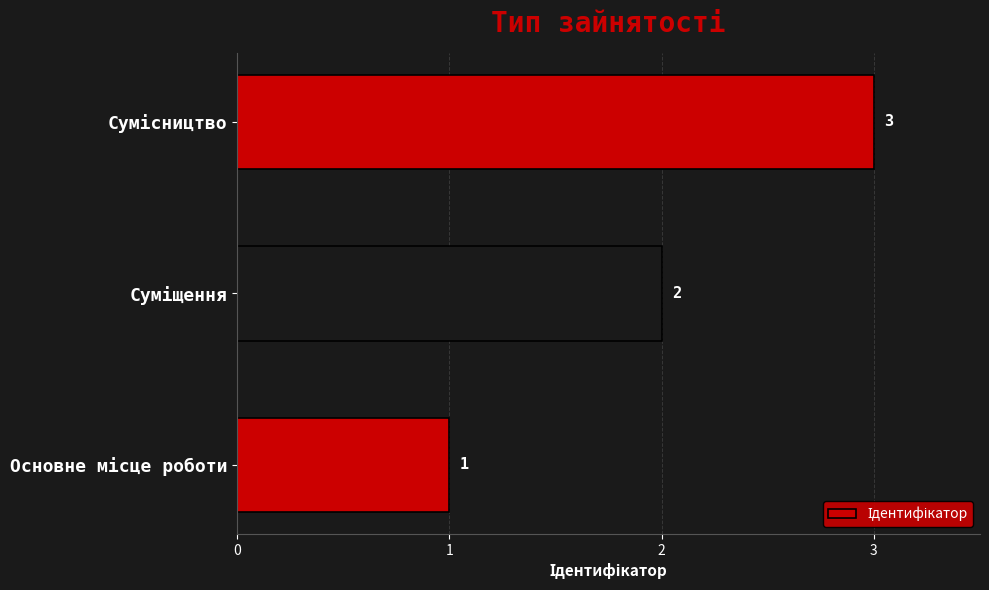

What is the sum of all values?

6